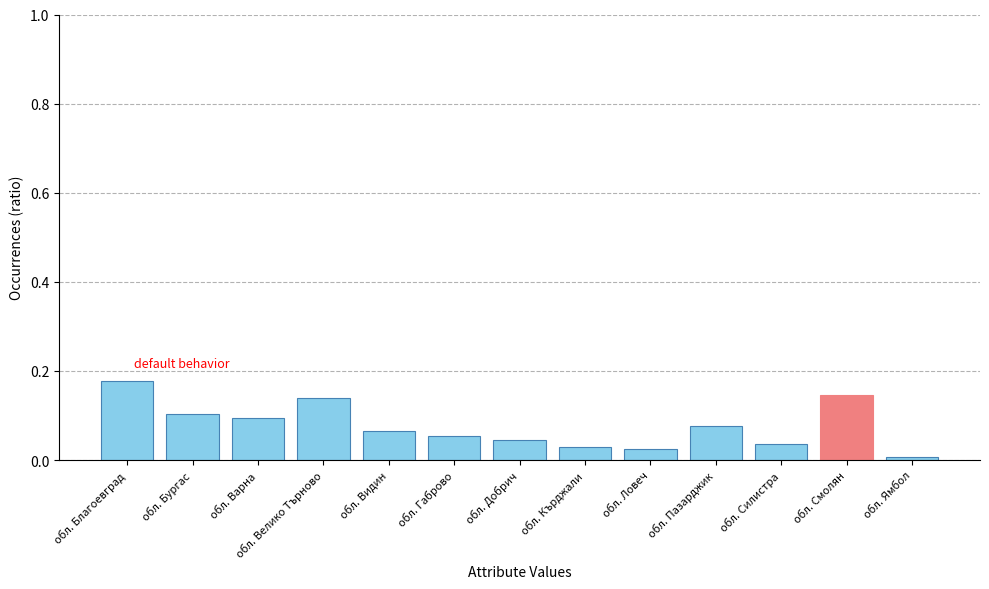

What is the sum of all values?

1.0